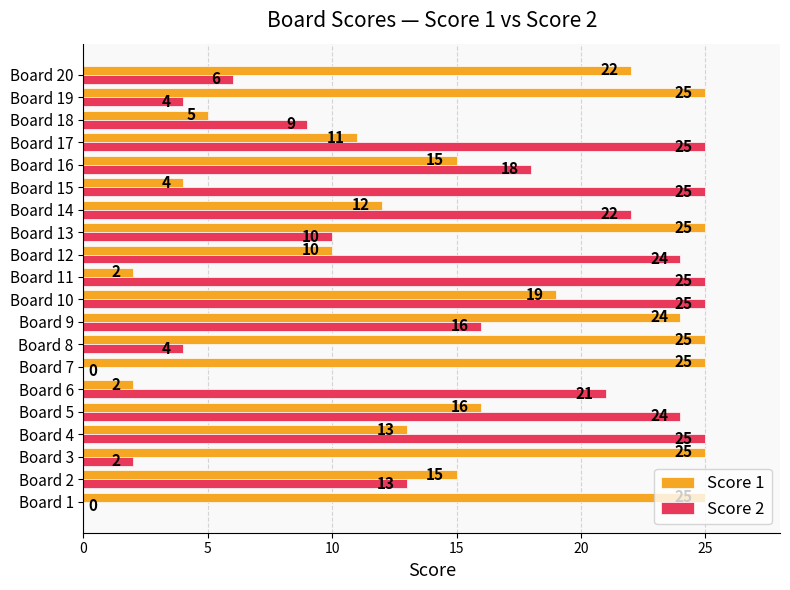

What is the sum of all Score 2 values?

298